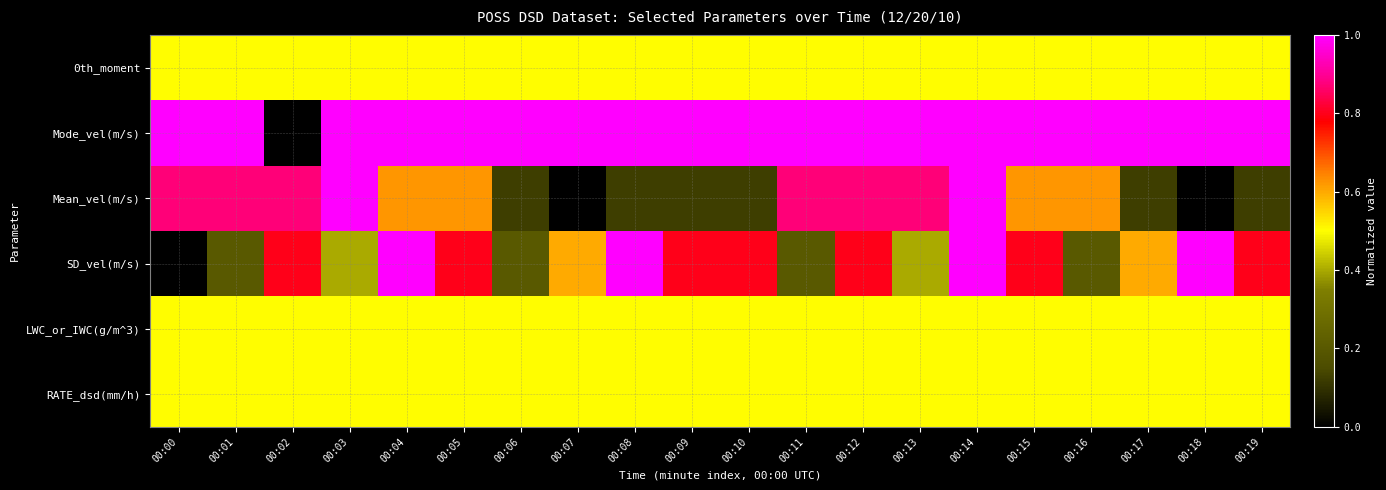

Reading left to right, extract all data points from this chart.

0th_moment: 00:00=0.5	00:01=0.5	00:02=0.5	00:03=0.5	00:04=0.5	00:05=0.5	00:06=0.5	00:07=0.5	00:08=0.5	00:09=0.5	00:10=0.5	00:11=0.5	00:12=0.5	00:13=0.5	00:14=0.5	00:15=0.5	00:16=0.5	00:17=0.5	00:18=0.5	00:19=0.5
Mode_vel(m/s): 00:00=1.0	00:01=1.0	00:02=0.0	00:03=1.0	00:04=1.0	00:05=1.0	00:06=1.0	00:07=1.0	00:08=1.0	00:09=1.0	00:10=1.0	00:11=1.0	00:12=1.0	00:13=1.0	00:14=1.0	00:15=1.0	00:16=1.0	00:17=1.0	00:18=1.0	00:19=1.0
Mean_vel(m/s): 00:00=0.9	00:01=0.9	00:02=0.9	00:03=1.0	00:04=0.6	00:05=0.6	00:06=0.1	00:07=0.0	00:08=0.1	00:09=0.1	00:10=0.1	00:11=0.9	00:12=0.9	00:13=0.9	00:14=1.0	00:15=0.6	00:16=0.6	00:17=0.1	00:18=0.0	00:19=0.1
SD_vel(m/s): 00:00=0.0	00:01=0.2	00:02=0.8	00:03=0.4	00:04=1.0	00:05=0.8	00:06=0.2	00:07=0.6	00:08=1.0	00:09=0.8	00:10=0.8	00:11=0.2	00:12=0.8	00:13=0.4	00:14=1.0	00:15=0.8	00:16=0.2	00:17=0.6	00:18=1.0	00:19=0.8
LWC_or_IWC(g/m^3): 00:00=0.5	00:01=0.5	00:02=0.5	00:03=0.5	00:04=0.5	00:05=0.5	00:06=0.5	00:07=0.5	00:08=0.5	00:09=0.5	00:10=0.5	00:11=0.5	00:12=0.5	00:13=0.5	00:14=0.5	00:15=0.5	00:16=0.5	00:17=0.5	00:18=0.5	00:19=0.5
RATE_dsd(mm/h): 00:00=0.5	00:01=0.5	00:02=0.5	00:03=0.5	00:04=0.5	00:05=0.5	00:06=0.5	00:07=0.5	00:08=0.5	00:09=0.5	00:10=0.5	00:11=0.5	00:12=0.5	00:13=0.5	00:14=0.5	00:15=0.5	00:16=0.5	00:17=0.5	00:18=0.5	00:19=0.5